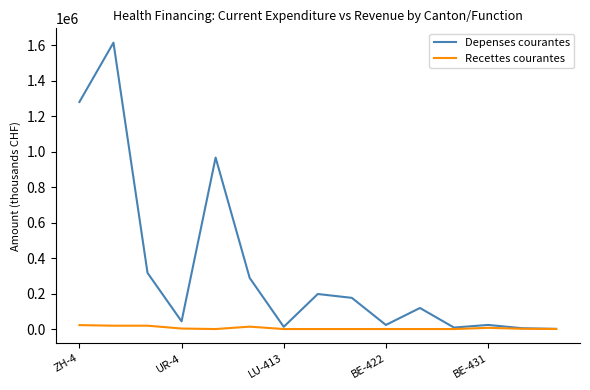

Which series has the largest range (max minus min)?

Depenses courantes